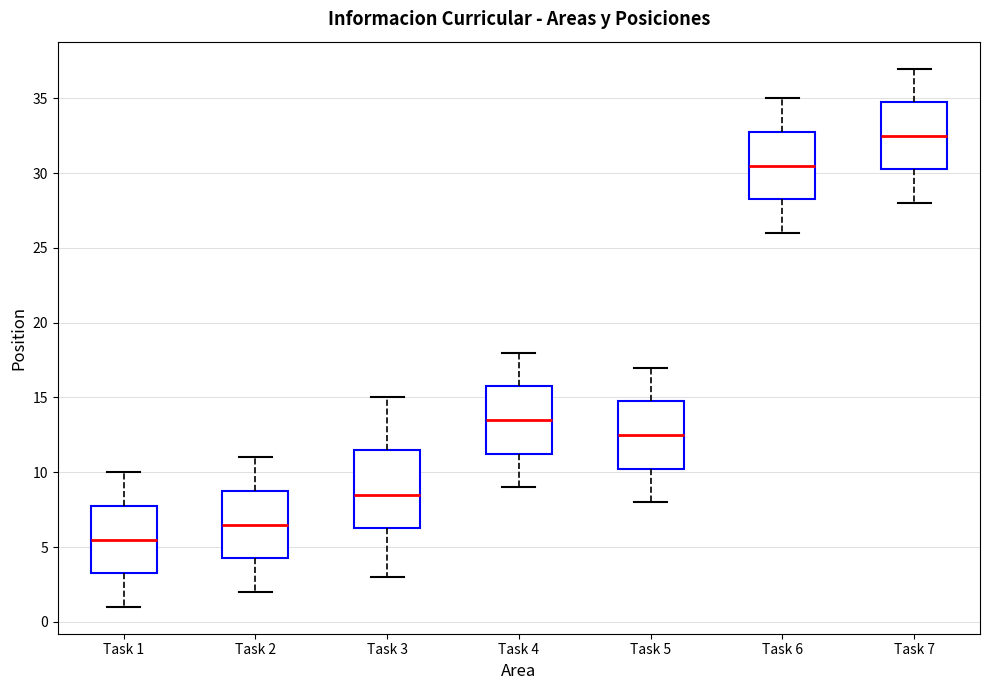

Reading left to right, read every box against the y-axis: the position of its median line, the range the box covers, and the ends of its whiskers. The values are not printed on the chart, so give them approximately, as read against the axis.

Task 1: median 5.5, box 3.5 to 8.0, whiskers 1.0 to 10.0
Task 2: median 6.5, box 4.5 to 9.0, whiskers 2.0 to 11.0
Task 3: median 8.5, box 6.5 to 11.5, whiskers 3.0 to 15.0
Task 4: median 13.5, box 11.5 to 16.0, whiskers 9.0 to 18.0
Task 5: median 12.5, box 10.5 to 15.0, whiskers 8.0 to 17.0
Task 6: median 30.5, box 28.5 to 33.0, whiskers 26.0 to 35.0
Task 7: median 32.5, box 30.5 to 35.0, whiskers 28.0 to 37.0